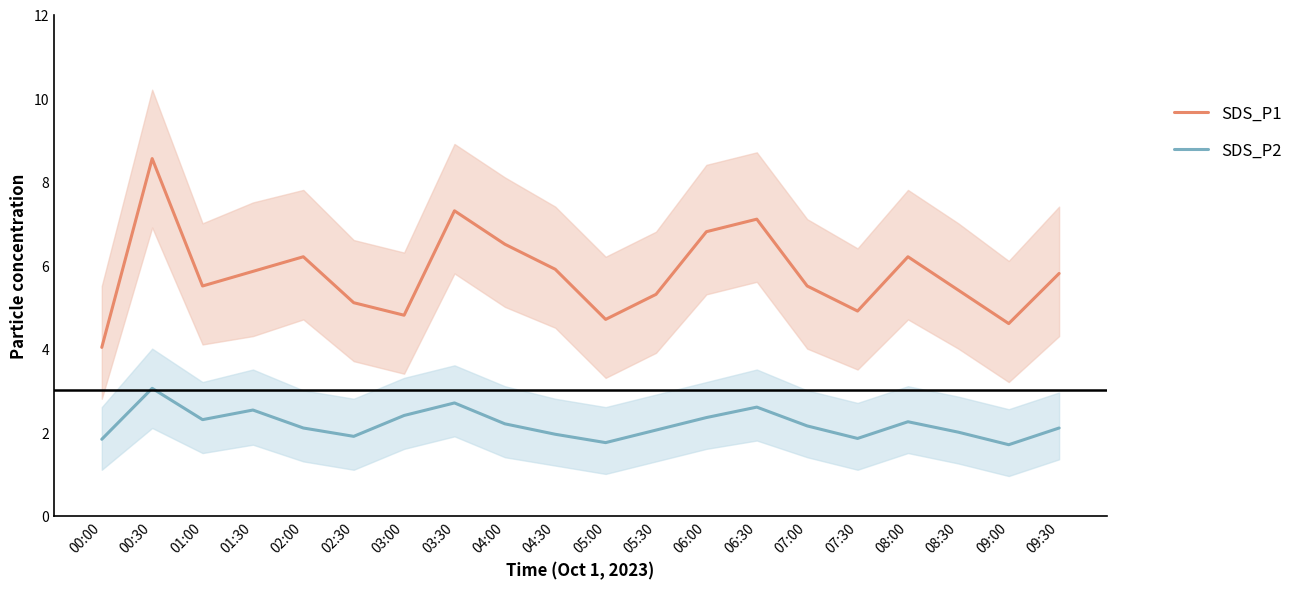

How many values in the SDS_P2 series exceed 2?

13